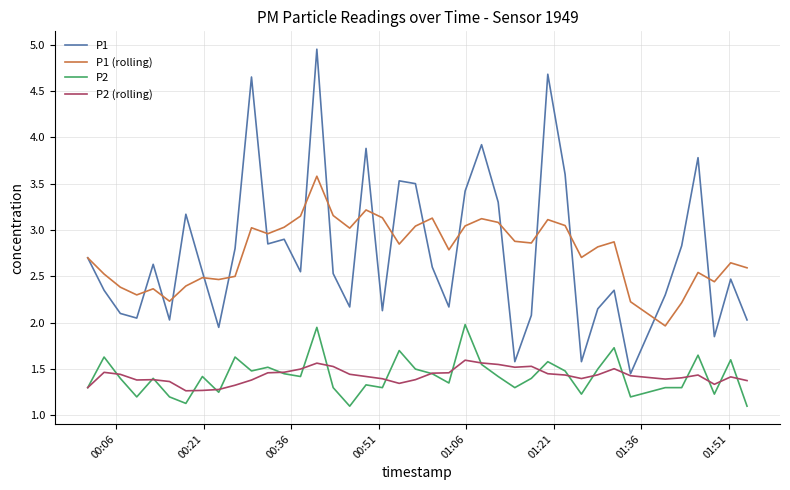

What is the sum of all P2 (rolling) values?

57.1